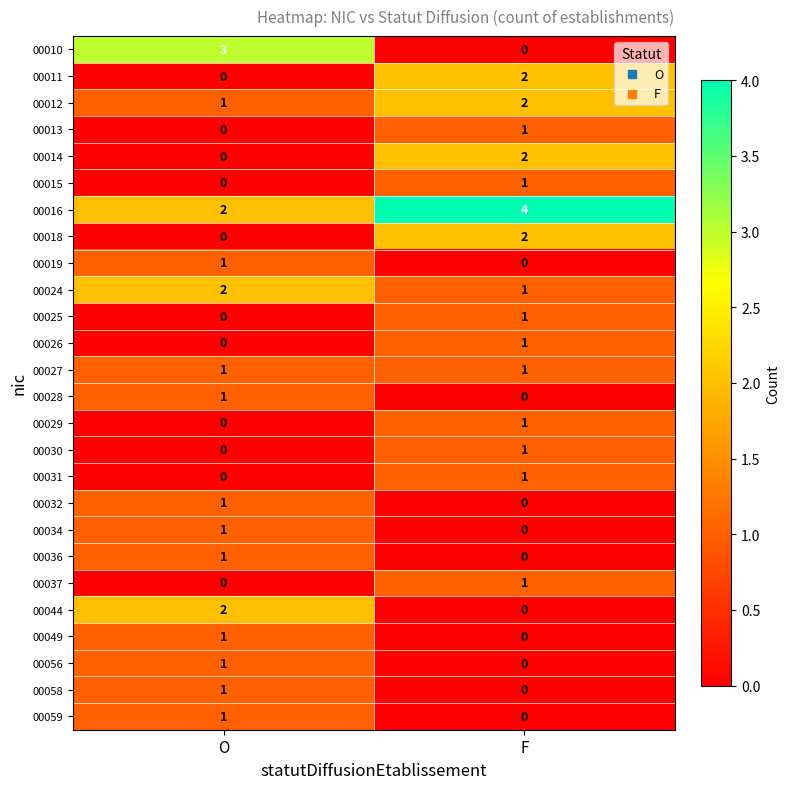

Where is 00012 nearest to the value 1?

O